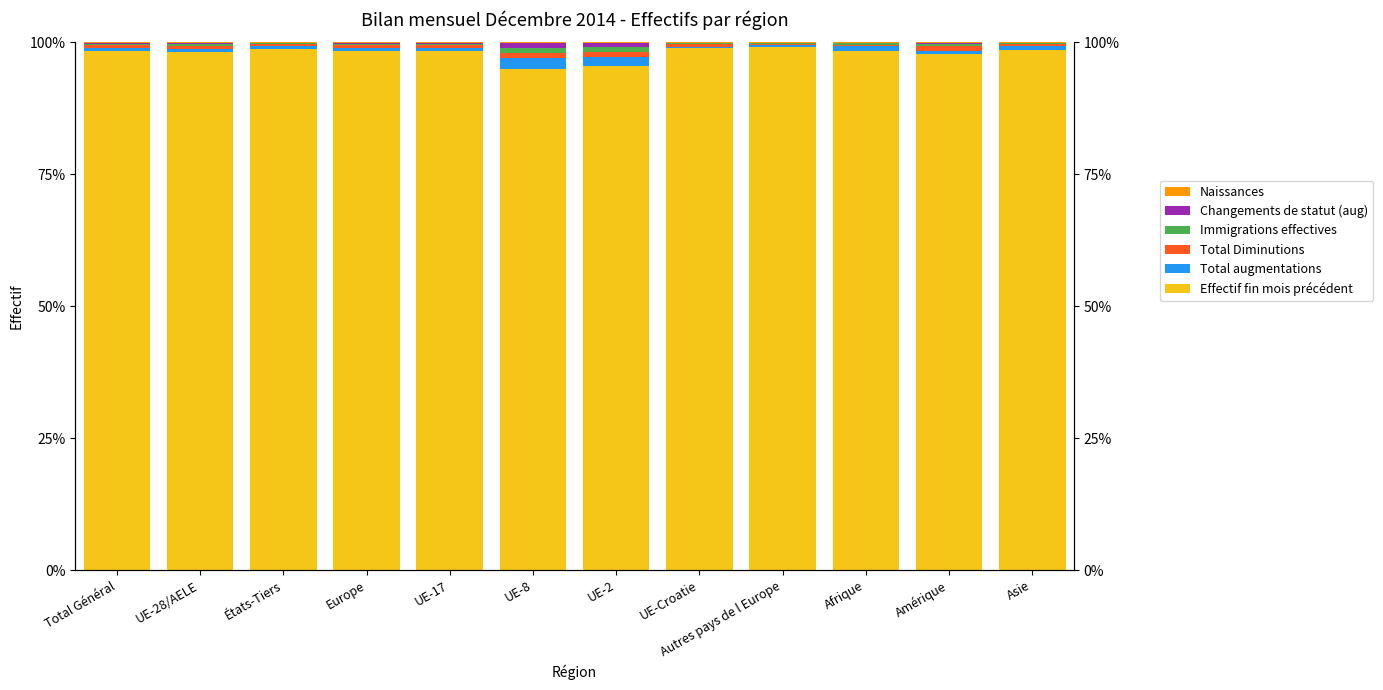

Rank the series by their maximum value, from highest to lowest.

Effectif fin mois précédent, Total augmentations, Immigrations effectives, Total Diminutions, Changements de statut (aug), Naissances